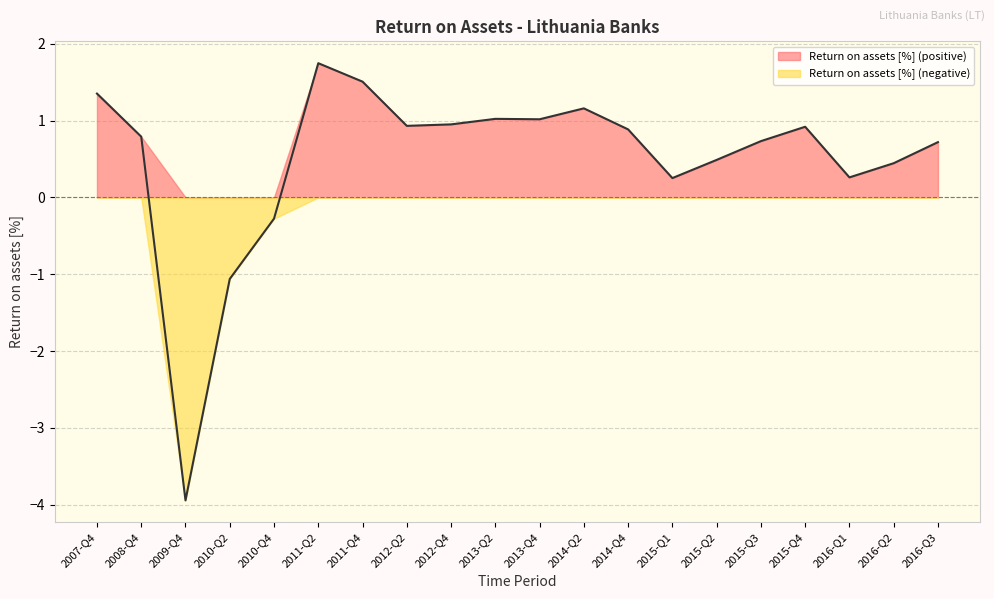

Rank the categories by value from highest to lowest.

2011-Q2, 2011-Q4, 2007-Q4, 2014-Q2, 2013-Q2, 2013-Q4, 2012-Q4, 2012-Q2, 2015-Q4, 2014-Q4, 2008-Q4, 2015-Q3, 2016-Q3, 2015-Q2, 2016-Q2, 2016-Q1, 2015-Q1, 2010-Q4, 2010-Q2, 2009-Q4